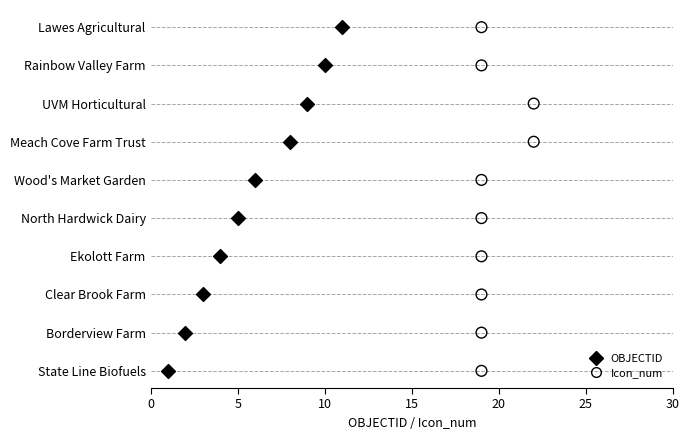

What are all the series names shown in the legend?

OBJECTID, Icon_num